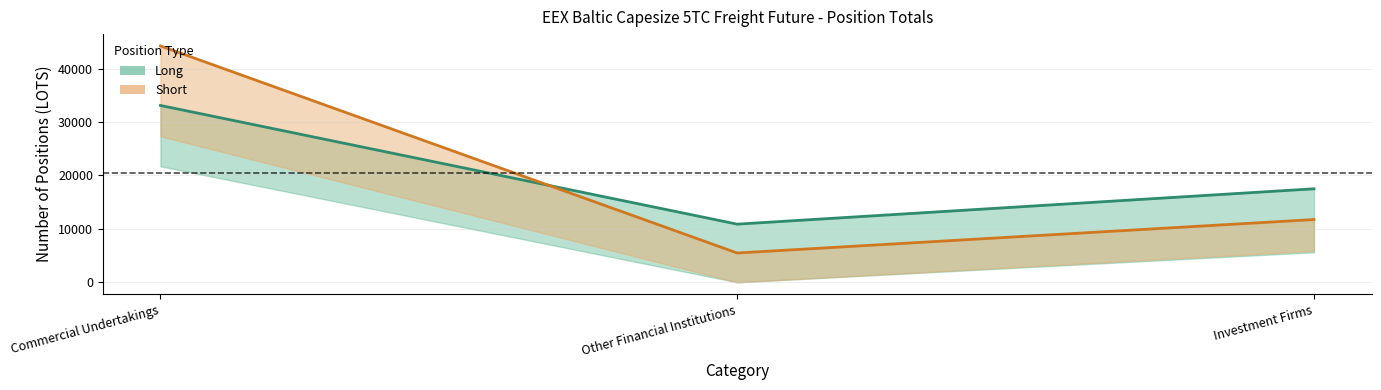

The value of Short at Investment Firms is 11749.2. True or false?

True